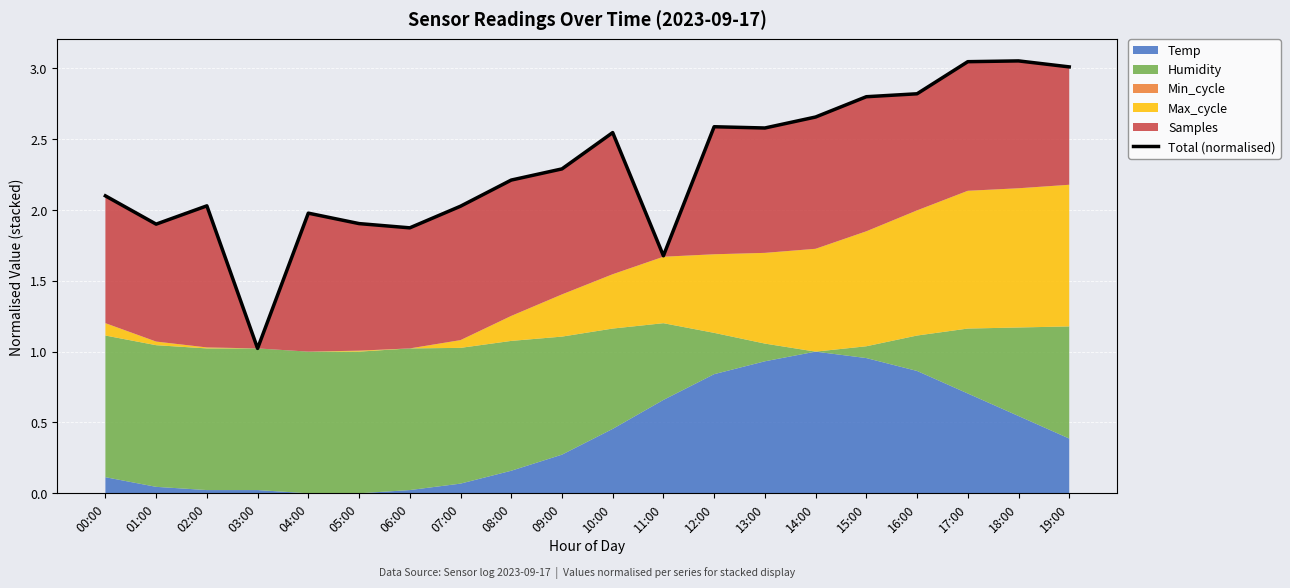

List the labels in order of value, largest first.

18:00, 17:00, 19:00, 16:00, 15:00, 14:00, 12:00, 13:00, 10:00, 09:00, 08:00, 00:00, 02:00, 07:00, 04:00, 05:00, 01:00, 06:00, 11:00, 03:00